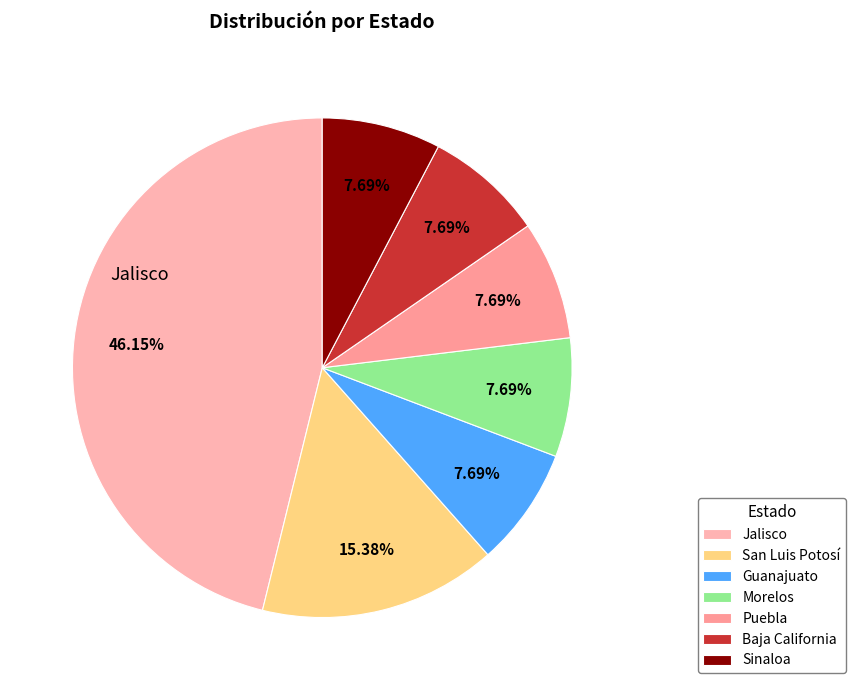

How much of the chart is everything except Guanajuato?

92.3%